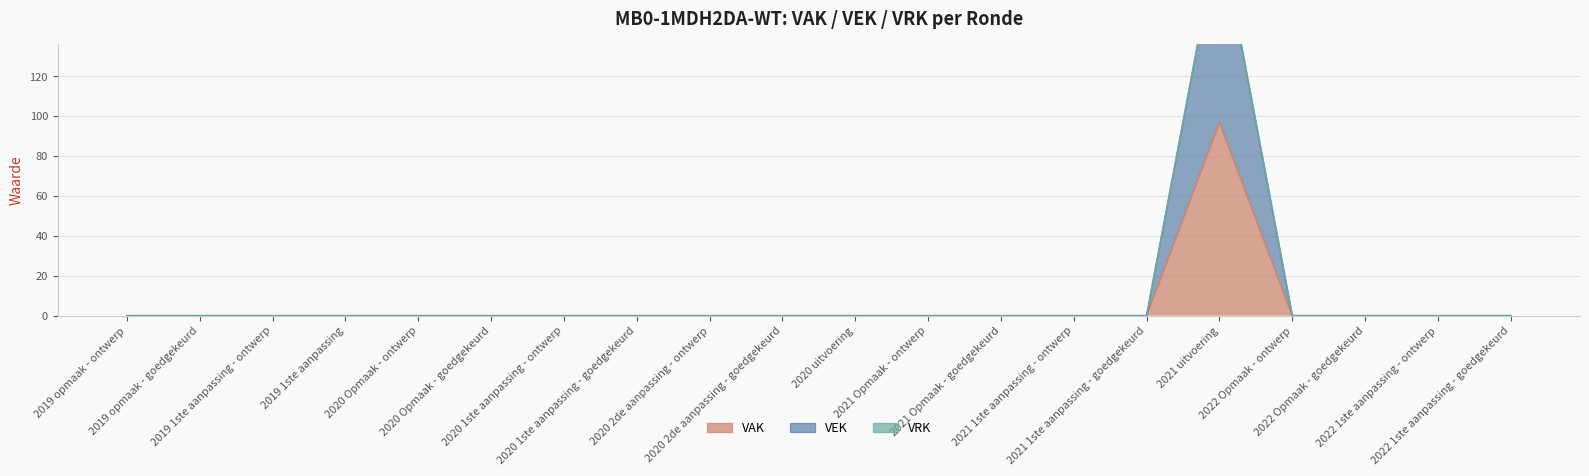

True or false: VAK and VEK intersect in this chart.

False